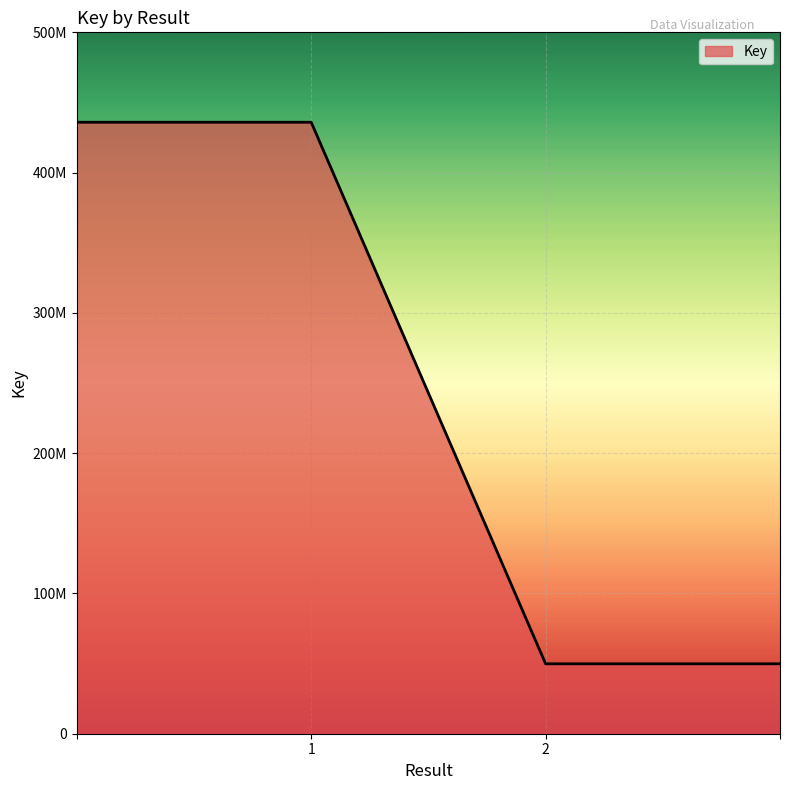

Does the chart have visible grid lines?

Yes